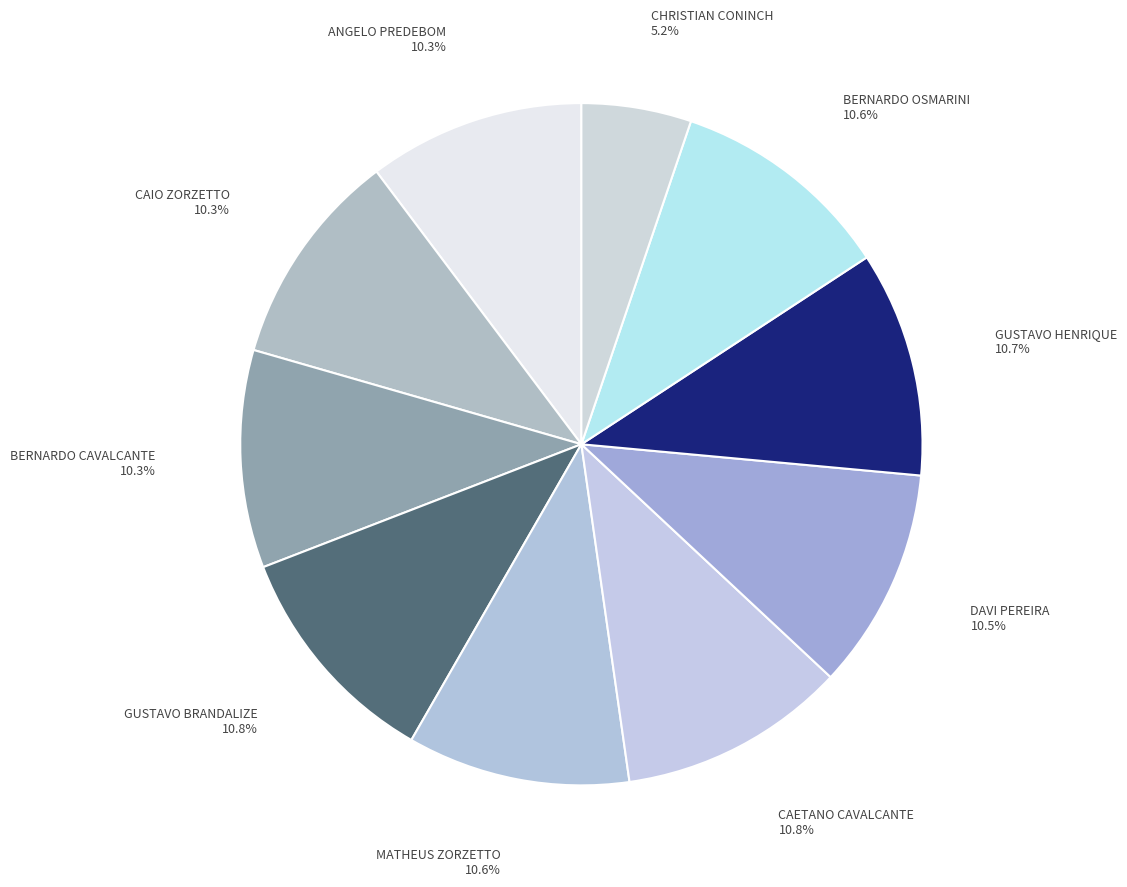

How many segments does this pie chart have?

10